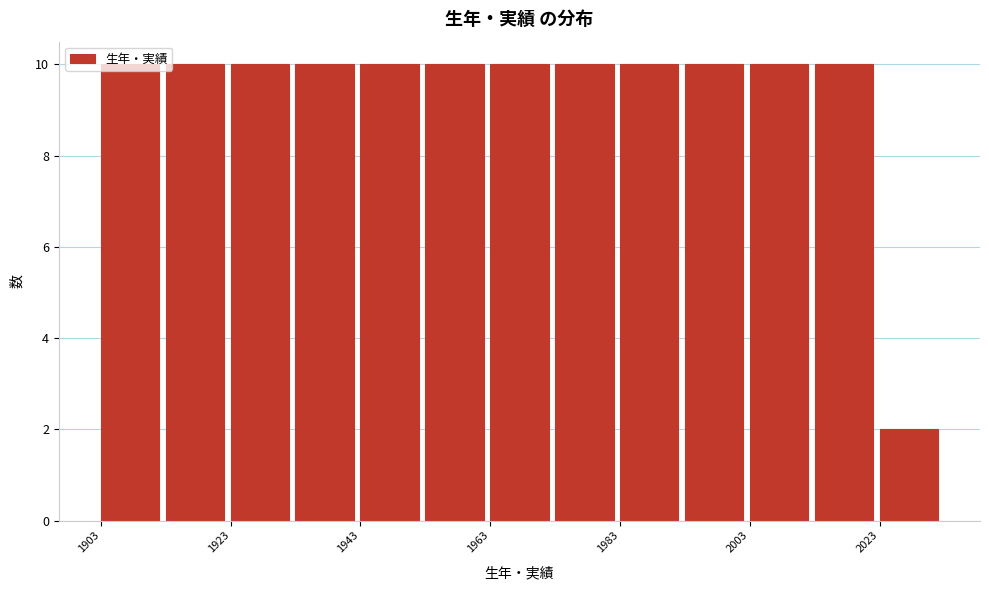

Reading left to right, transcribe this chart: for each bar, give the range it covers on the x-axis and its height. Neither the bar edges nor the heights are printed on the chart, so give them approximately, as read against the axes.

1903 to 1913: 10
1913 to 1923: 10
1923 to 1933: 10
1933 to 1943: 10
1943 to 1953: 10
1953 to 1963: 10
1963 to 1973: 10
1973 to 1983: 10
1983 to 1993: 10
1993 to 2003: 10
2003 to 2013: 10
2013 to 2023: 10
2023 to 2033: 2